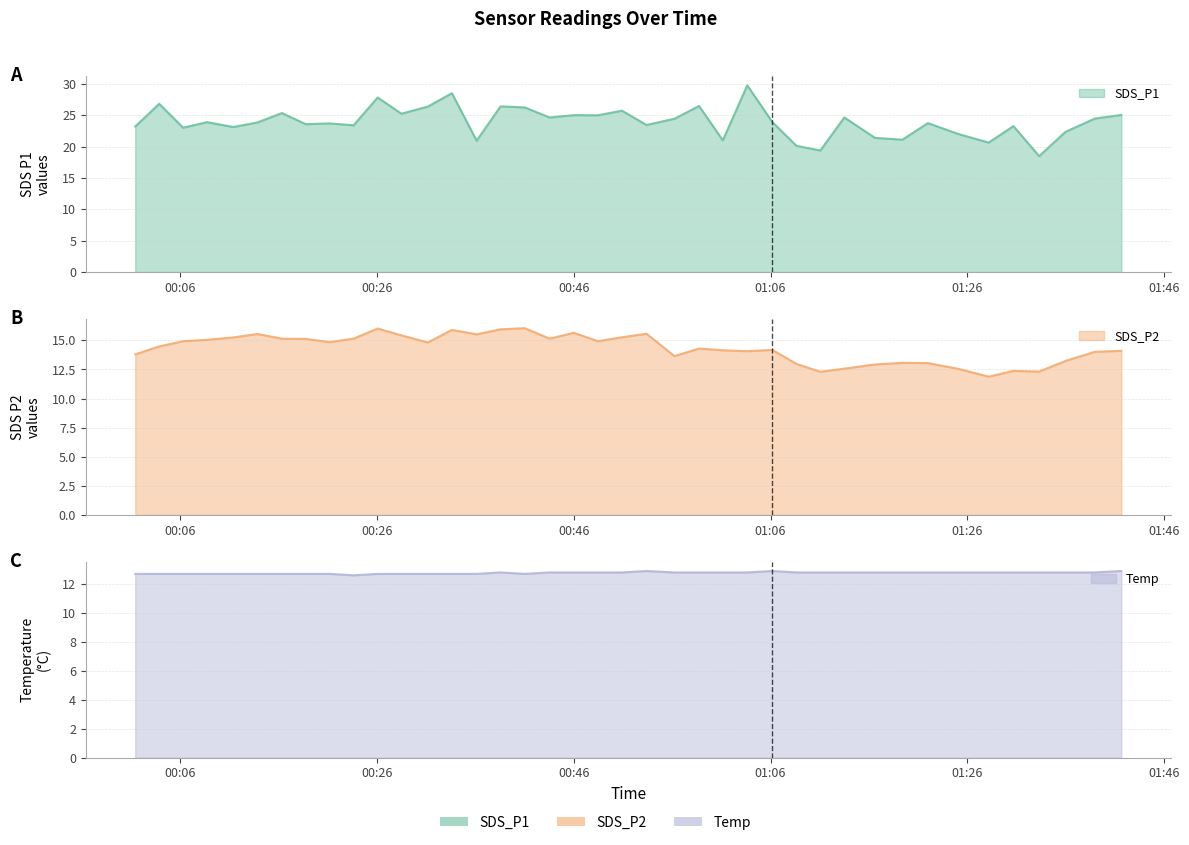

The value of SDS_P2 at 2022/10/25 00:53:23 is 15.6. True or false?

True